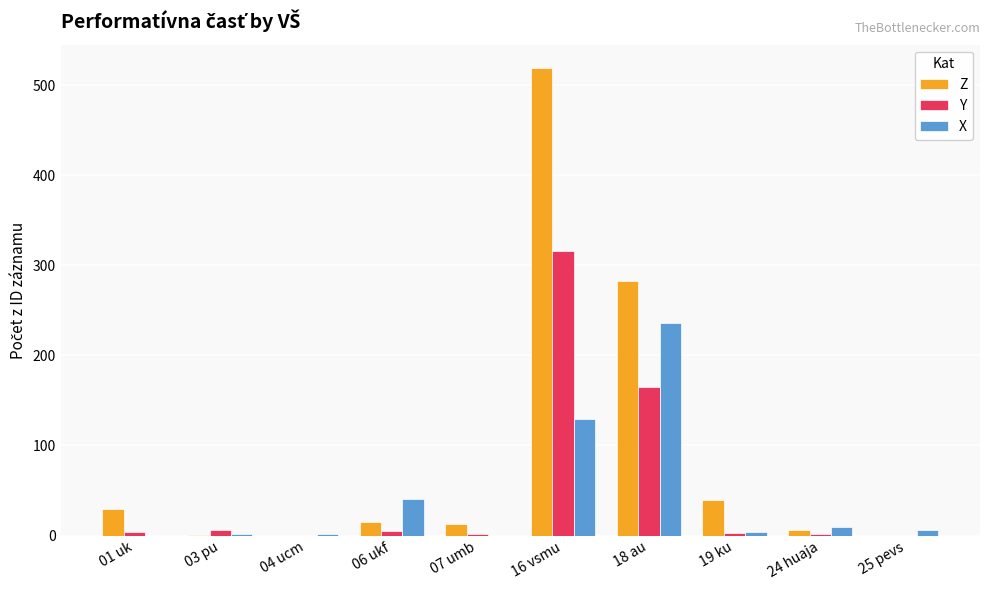

Which series has the largest total across all categories?

Z